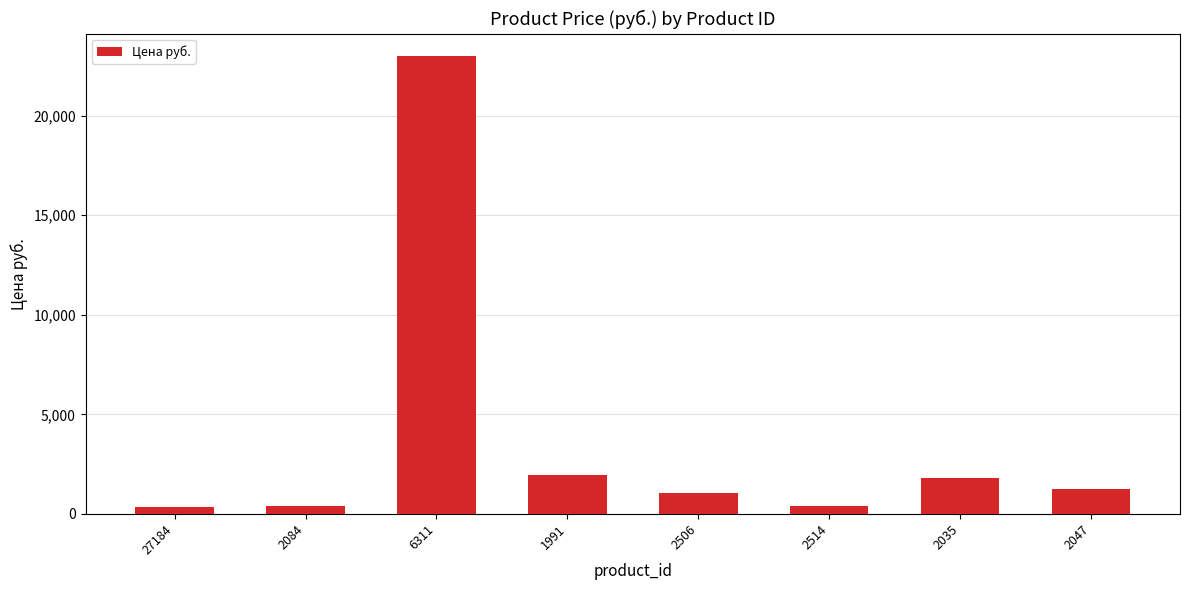

Where is the data nearest to the value 11665?

1991